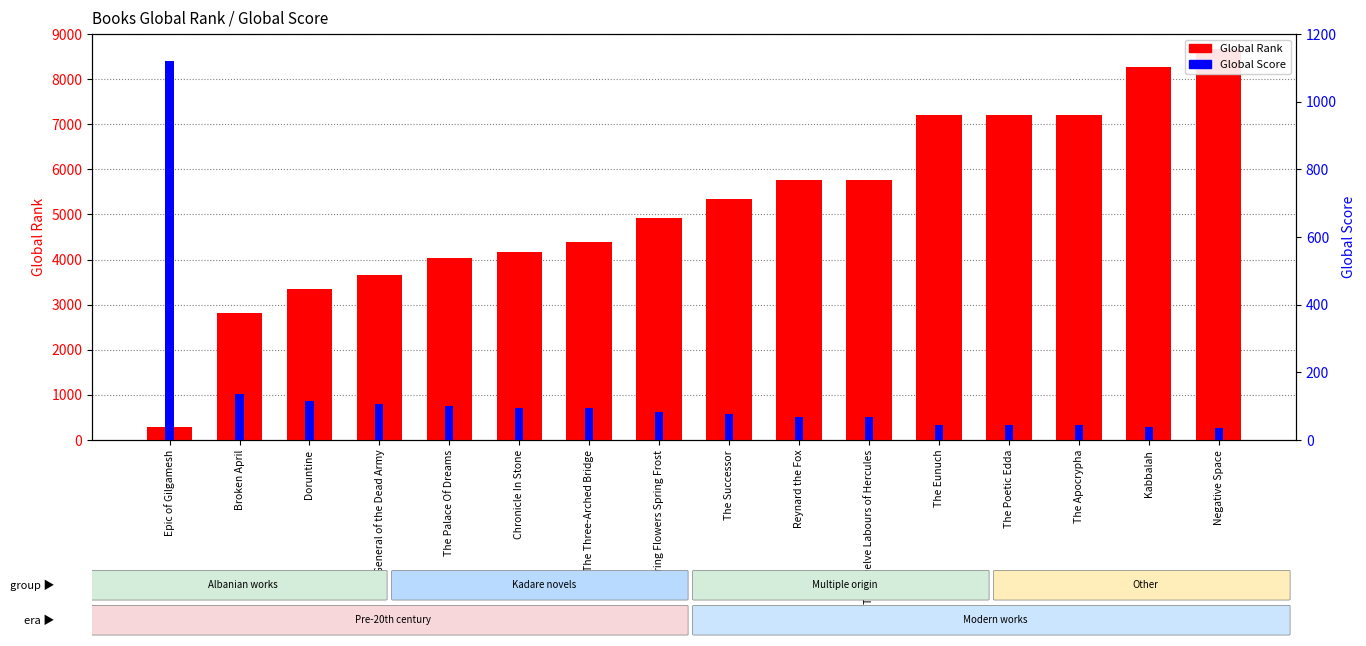

What is the label of the 5th bar from the right?

The Eunuch